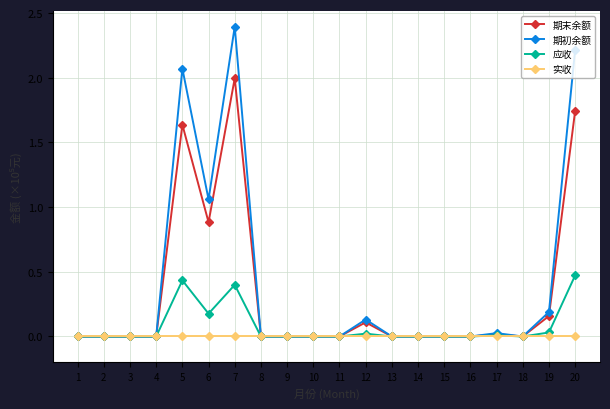

True or false: 期末余额 has more than 2 interior local peaks.

True